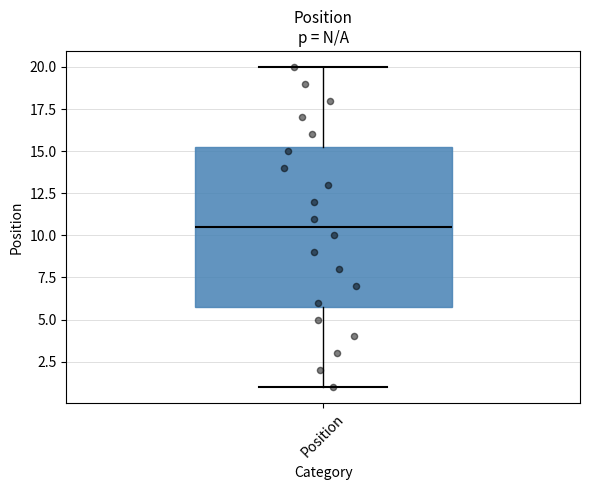

Where is the lower edge of the box for Position on the y-axis? The values are not printed on the chart, so give them approximately, as read against the axis.

6.0